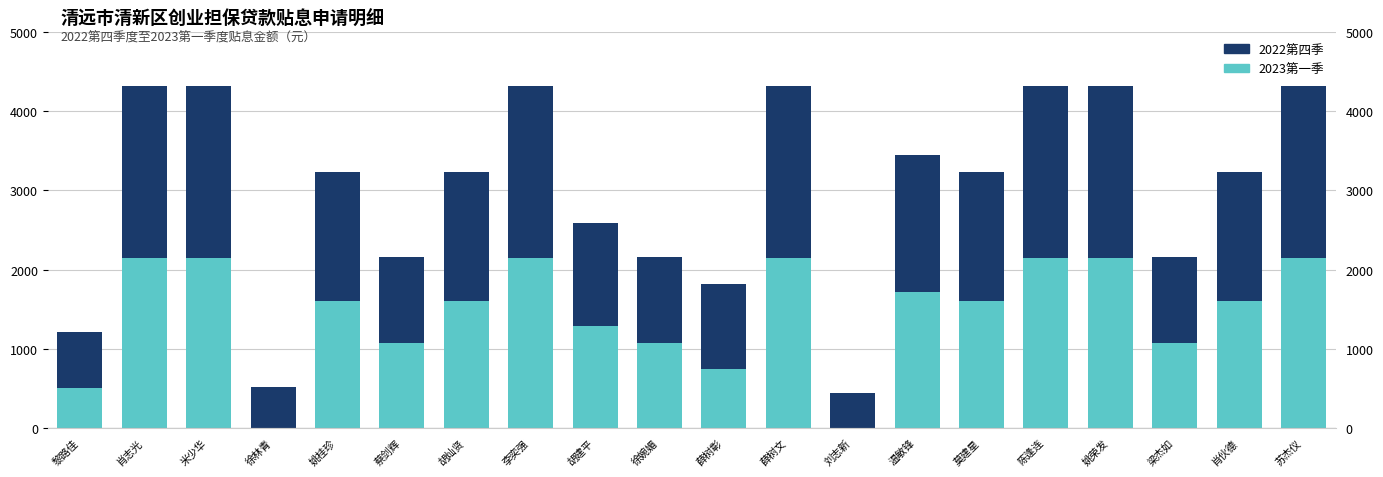

List the labels in order of 2022第四季 value, smallest first.

刘志新, 徐林青, 黎路佳, 蔡剑辉, 徐婉媚, 薛树彰, 梁杰如, 胡建平, 姚桂珍, 胡灿贤, 莫建星, 肖伙德, 温敏锋, 肖志光, 米少华, 李奕强, 薛树文, 陈逢连, 姚荣发, 苏杰仪